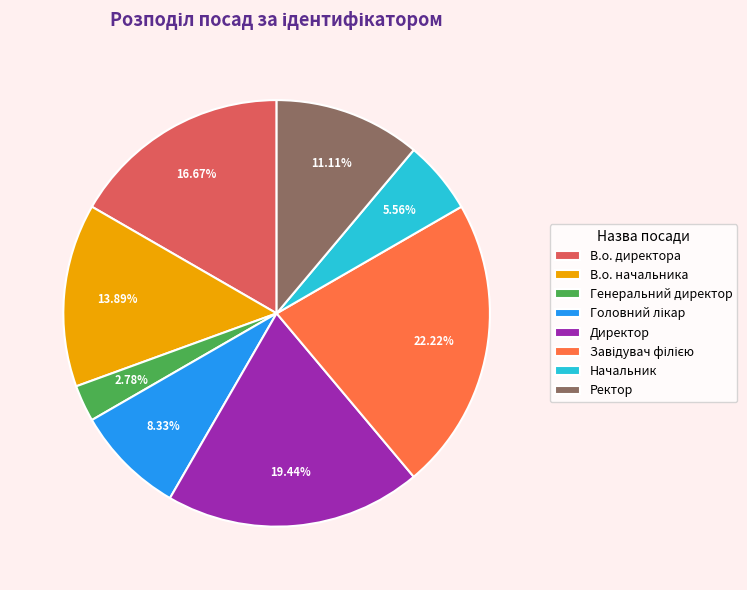

What percentage is NOT represented by Генеральний директор?

97.2%